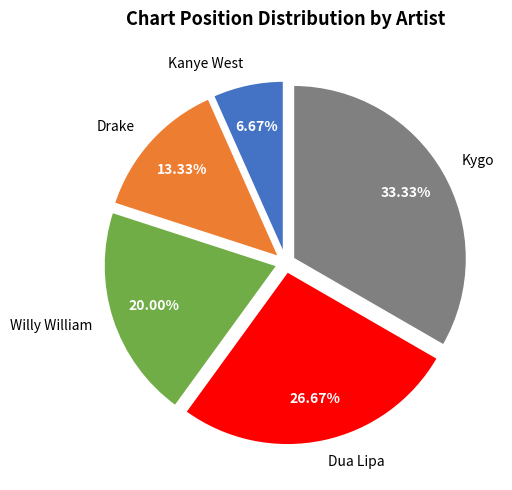

The Dua Lipa slice represents 35% of the pie. True or false?

False